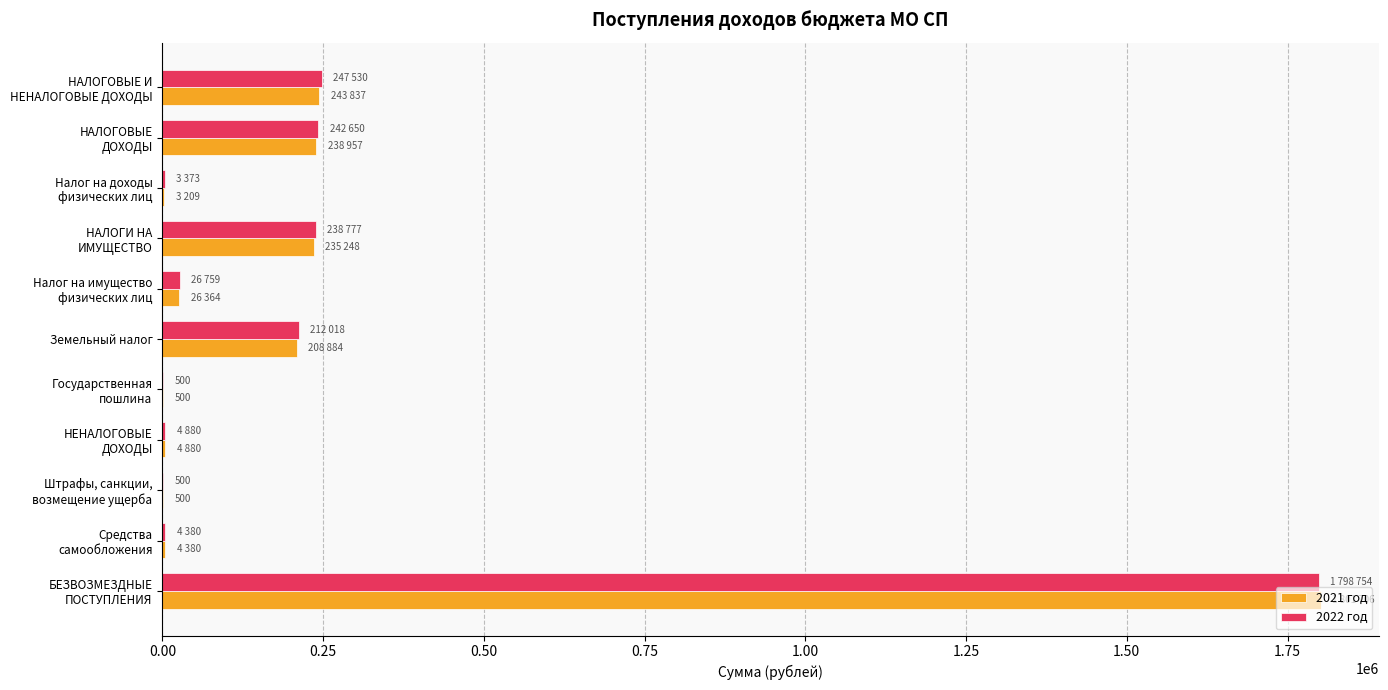

Which label corresponds to the largest value in the chart?

БЕЗВОЗМЕЗДНЫЕ
ПОСТУПЛЕНИЯ